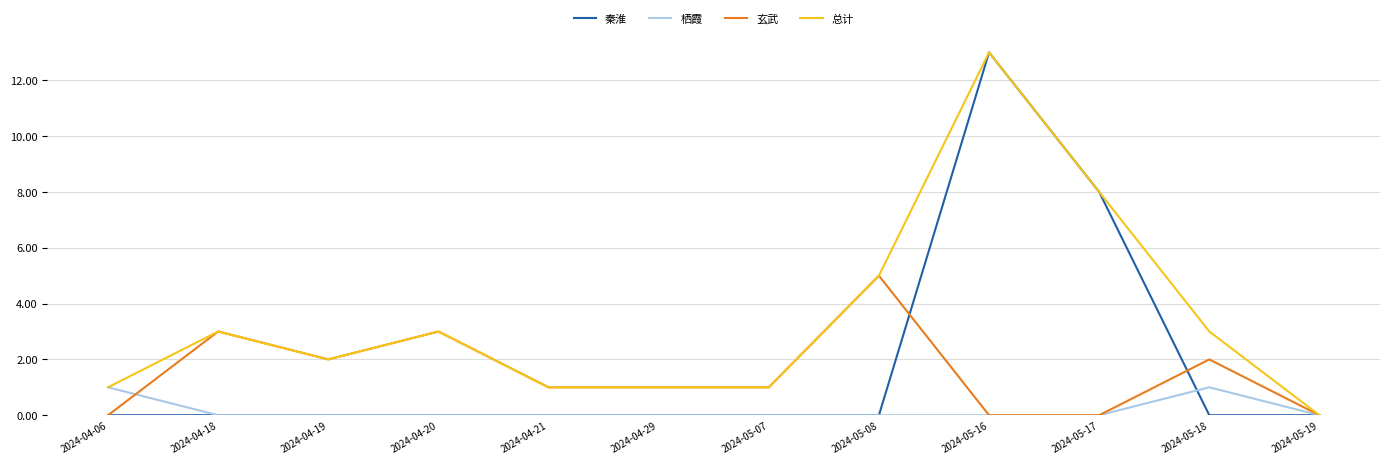

Count the 玄武 values in the range 0 to 3.

11